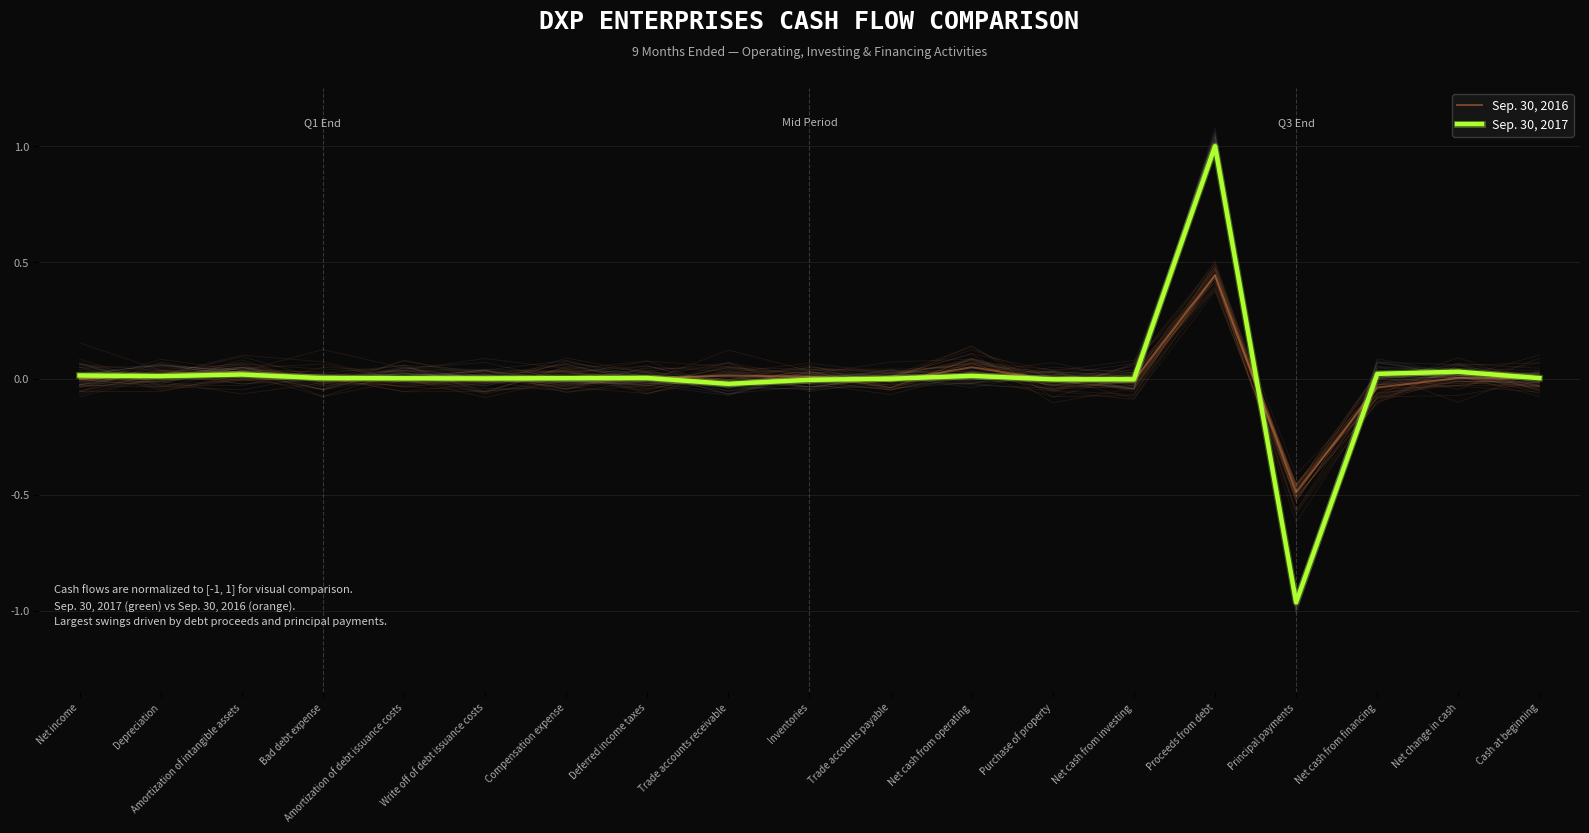

Which series ends up on top after the final intersection of Sep. 30, 2016 and Sep. 30, 2017?

Sep. 30, 2016